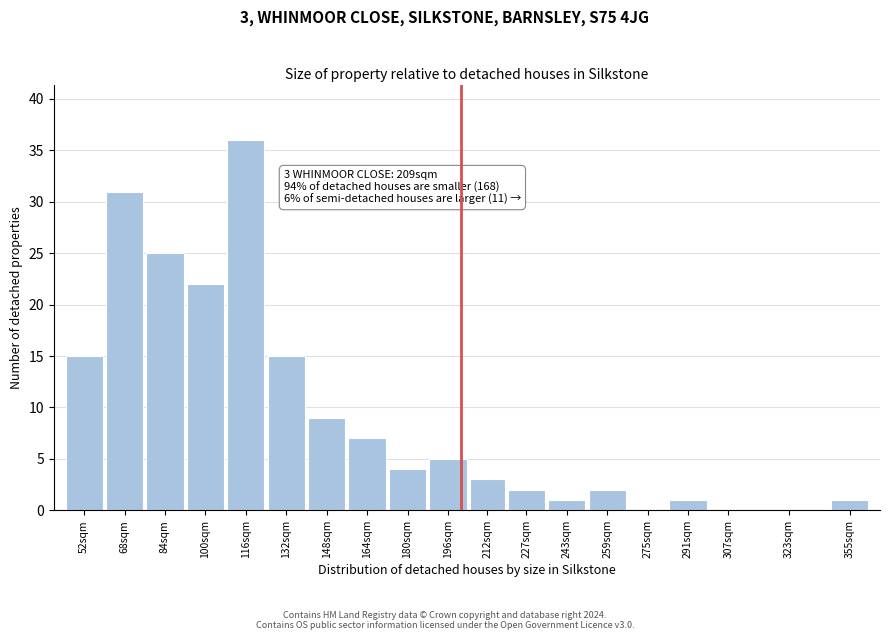

Reading right to left, extract all data points from this chart.

355sqm=1	323sqm=0	307sqm=0	291sqm=1	275sqm=0	259sqm=2	243sqm=1	227sqm=2	212sqm=3	196sqm=5	180sqm=4	164sqm=7	148sqm=9	132sqm=15	116sqm=36	100sqm=22	84sqm=25	68sqm=31	52sqm=15